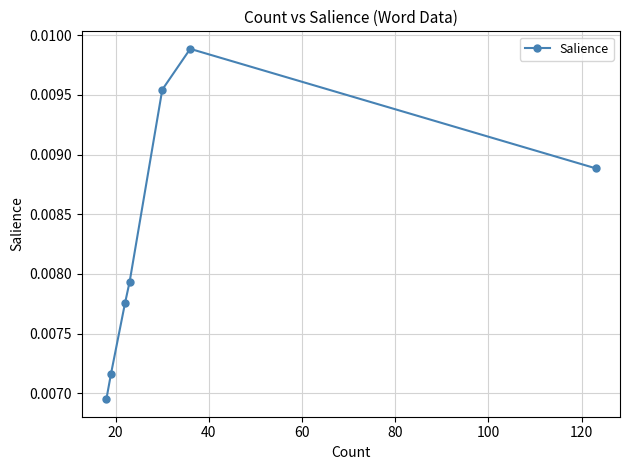

How many values are between 0 and 1?

7